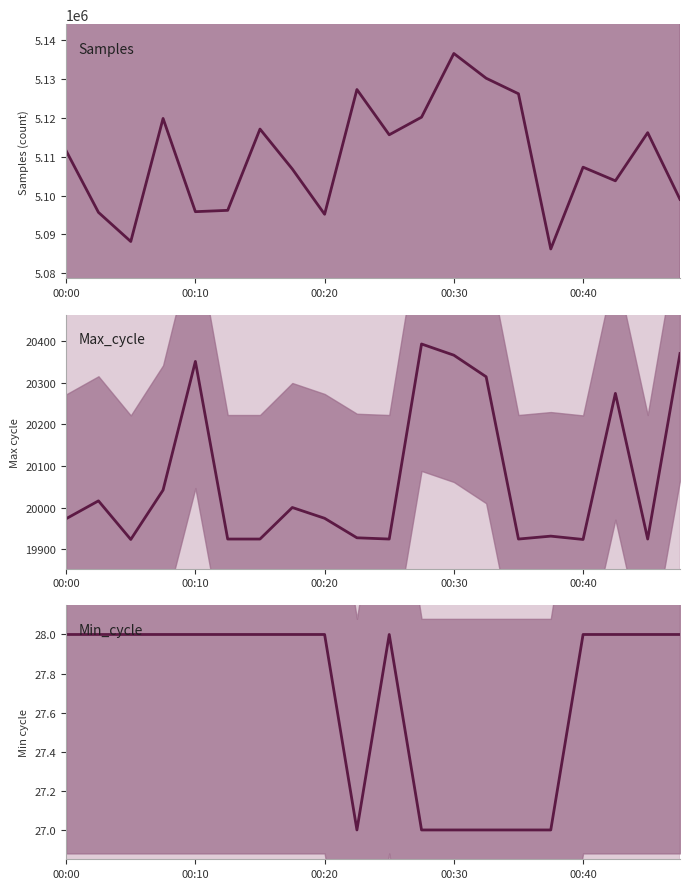

At which category does Min_cycle reach its first local valley?

9